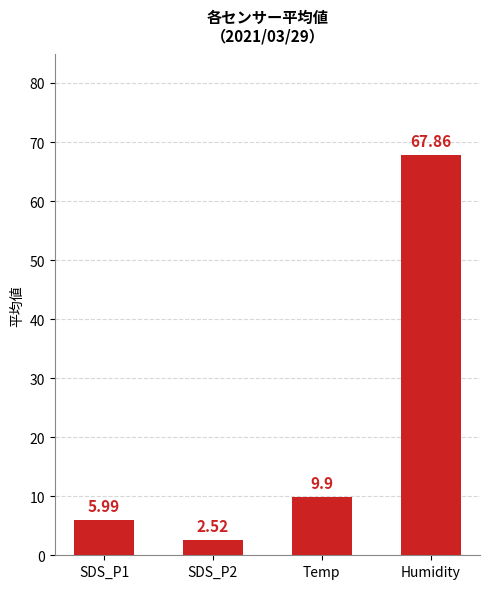

List the labels in order of value, smallest first.

SDS_P2, SDS_P1, Temp, Humidity